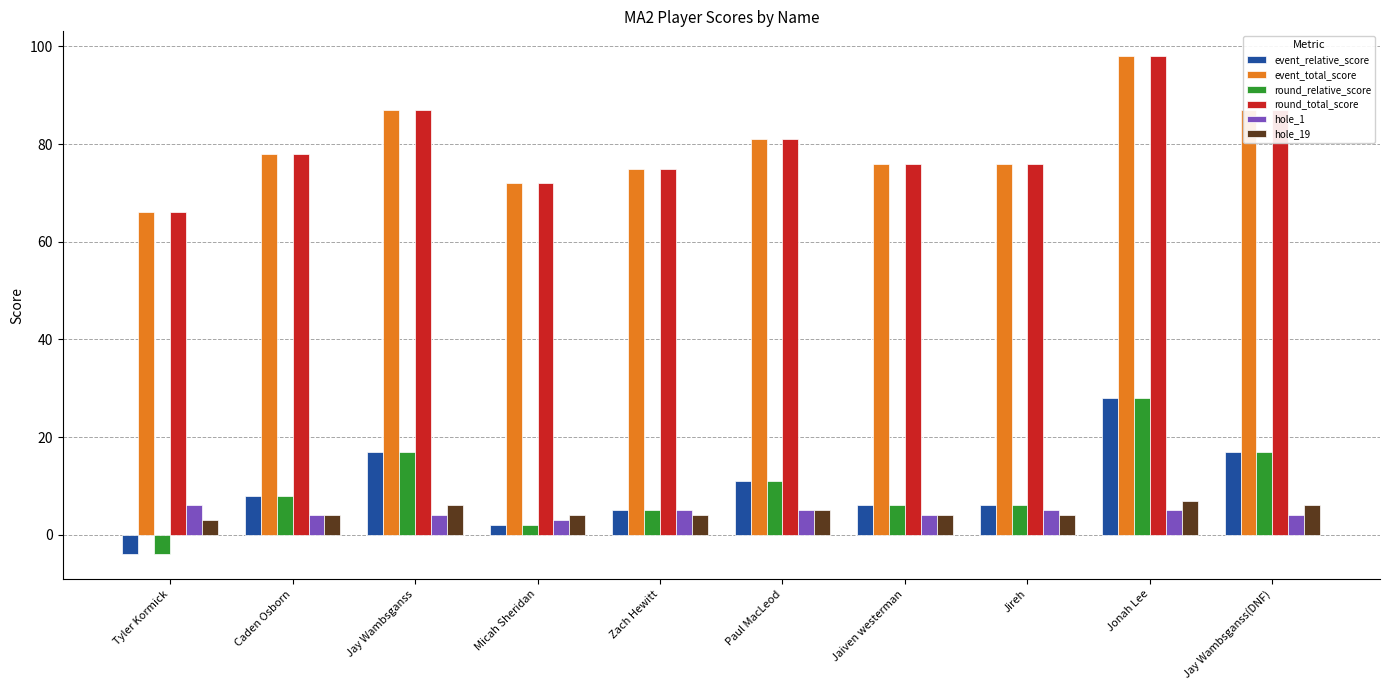

Reading right to left, transcribe all the data shown in this chart.

event_relative_score: Jay Wambsganss(DNF)=17	Jonah Lee=28	Jireh=6	Jaiven westerman=6	Paul MacLeod=11	Zach Hewitt=5	Micah Sheridan=2	Jay Wambsganss=17	Caden Osborn=8	Tyler Kormick=-4
event_total_score: Jay Wambsganss(DNF)=87	Jonah Lee=98	Jireh=76	Jaiven westerman=76	Paul MacLeod=81	Zach Hewitt=75	Micah Sheridan=72	Jay Wambsganss=87	Caden Osborn=78	Tyler Kormick=66
round_relative_score: Jay Wambsganss(DNF)=17	Jonah Lee=28	Jireh=6	Jaiven westerman=6	Paul MacLeod=11	Zach Hewitt=5	Micah Sheridan=2	Jay Wambsganss=17	Caden Osborn=8	Tyler Kormick=-4
round_total_score: Jay Wambsganss(DNF)=87	Jonah Lee=98	Jireh=76	Jaiven westerman=76	Paul MacLeod=81	Zach Hewitt=75	Micah Sheridan=72	Jay Wambsganss=87	Caden Osborn=78	Tyler Kormick=66
hole_1: Jay Wambsganss(DNF)=4	Jonah Lee=5	Jireh=5	Jaiven westerman=4	Paul MacLeod=5	Zach Hewitt=5	Micah Sheridan=3	Jay Wambsganss=4	Caden Osborn=4	Tyler Kormick=6
hole_19: Jay Wambsganss(DNF)=6	Jonah Lee=7	Jireh=4	Jaiven westerman=4	Paul MacLeod=5	Zach Hewitt=4	Micah Sheridan=4	Jay Wambsganss=6	Caden Osborn=4	Tyler Kormick=3